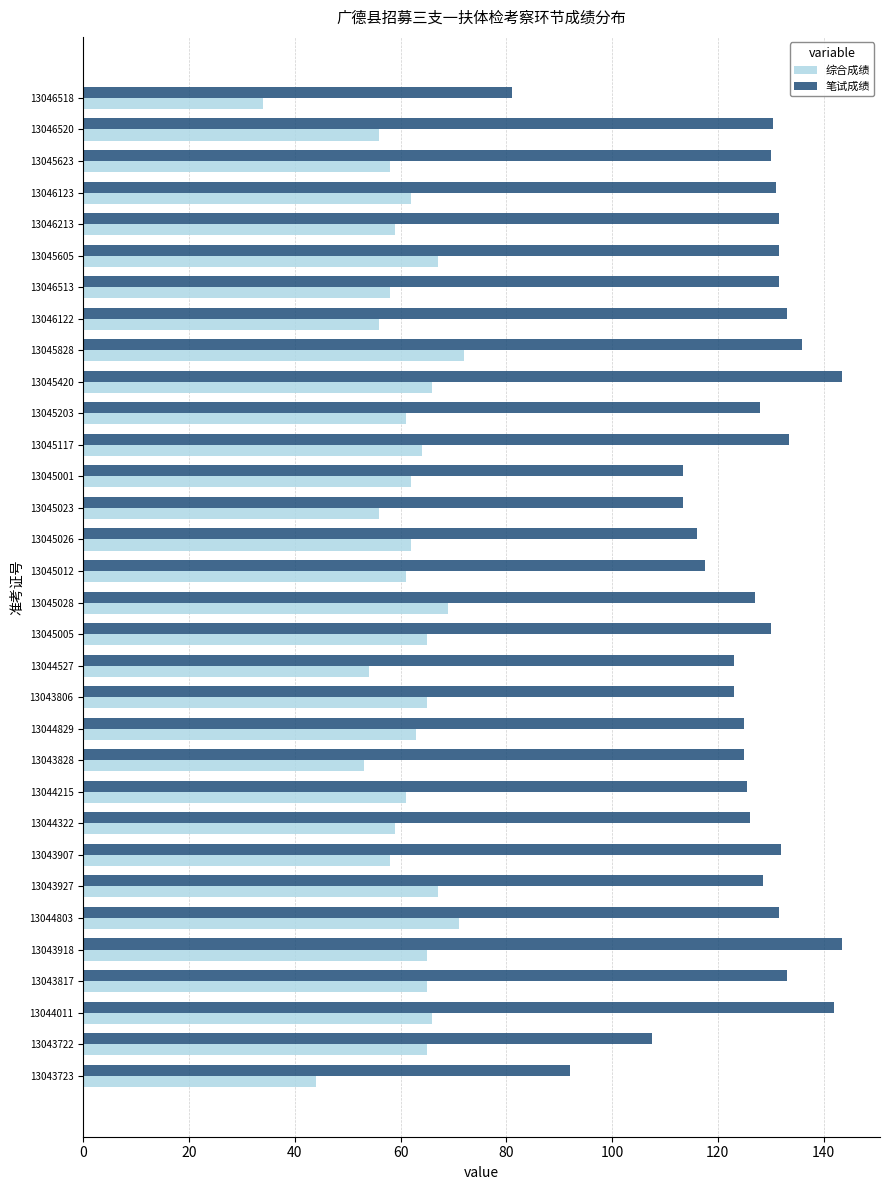

The value of 笔试成绩 at 13044829 is 206.6. True or false?

False